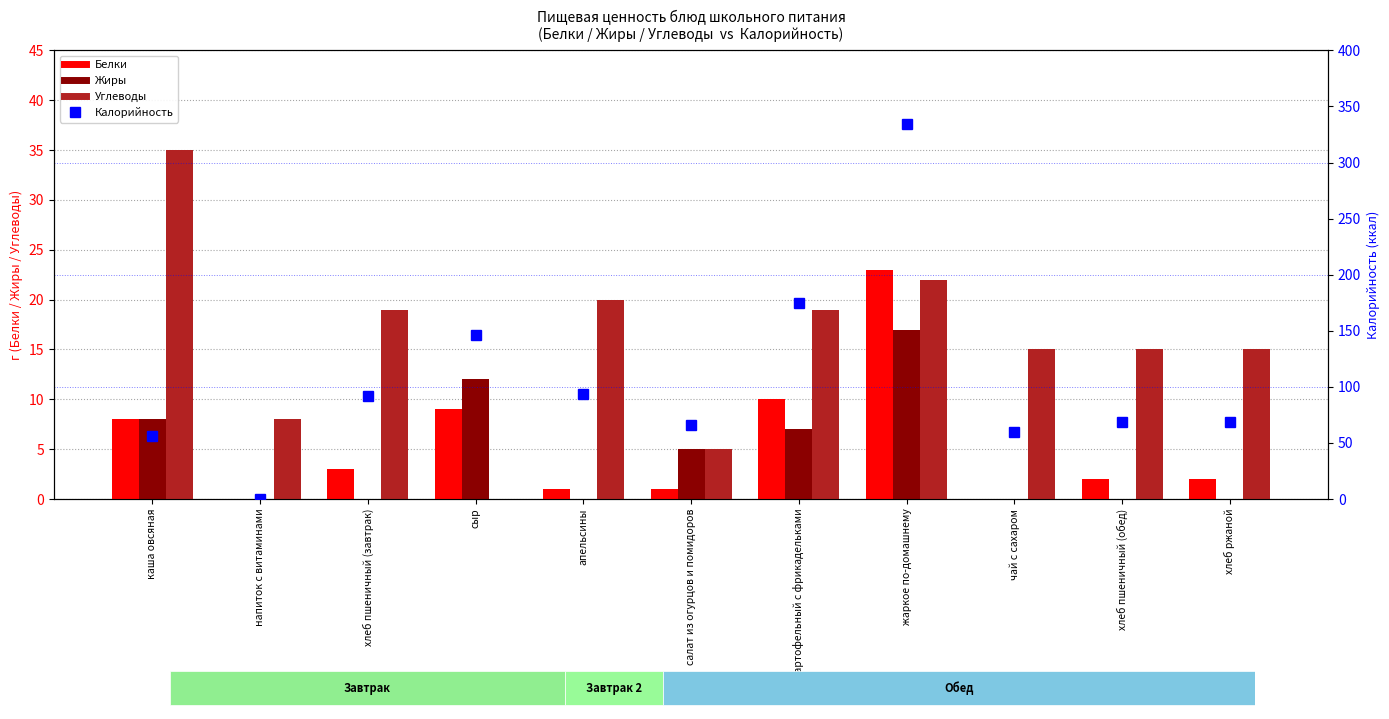

The value of Углеводы at хлеб пшеничный (завтрак) is 19. True or false?

True